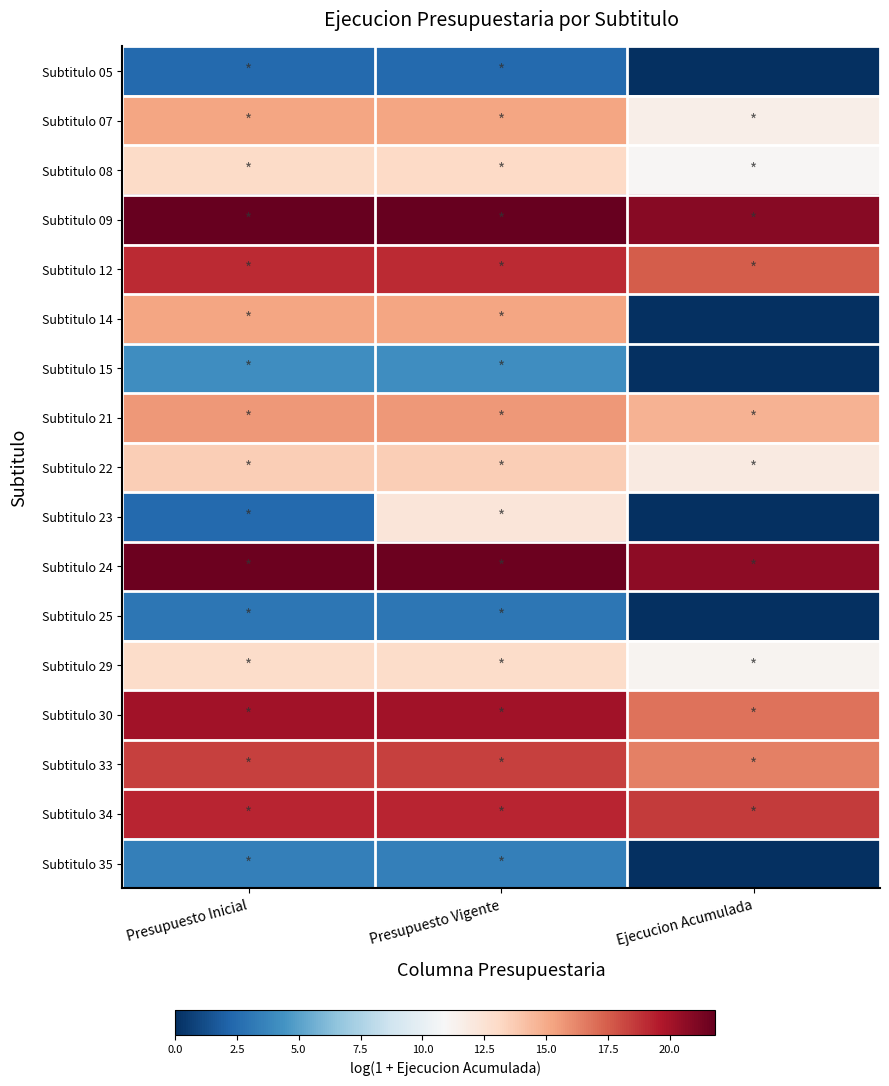

At how many categories does at least one series exceed 16?

3